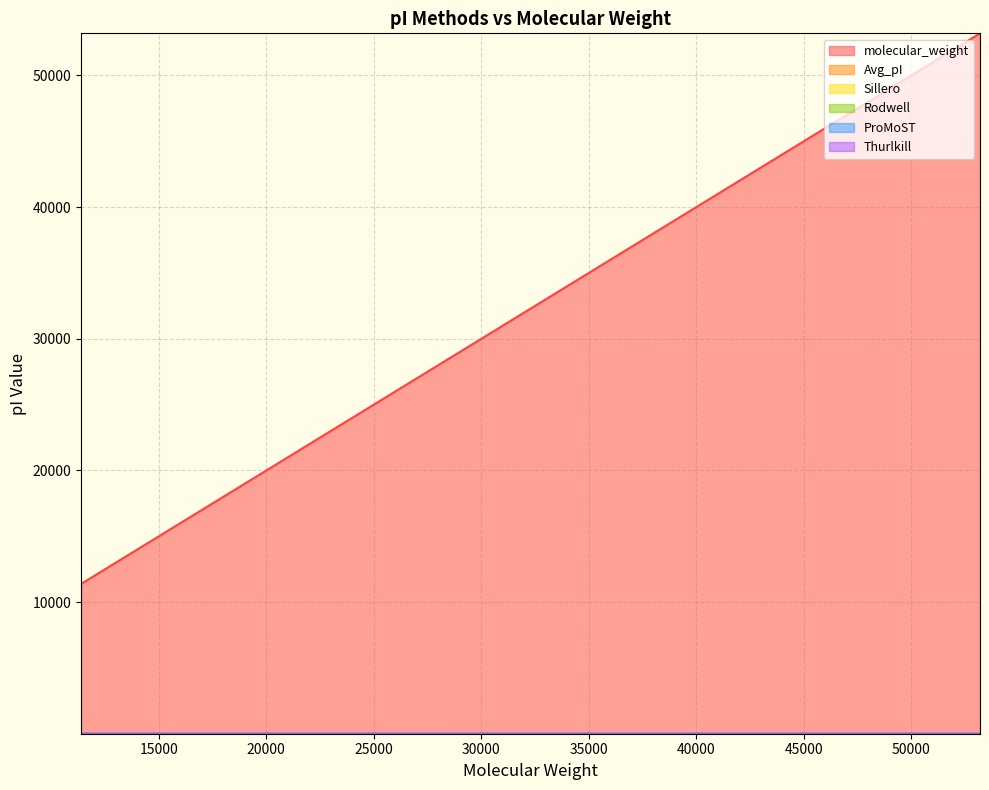

Where does the Sillero series first go above 8?

53200.77